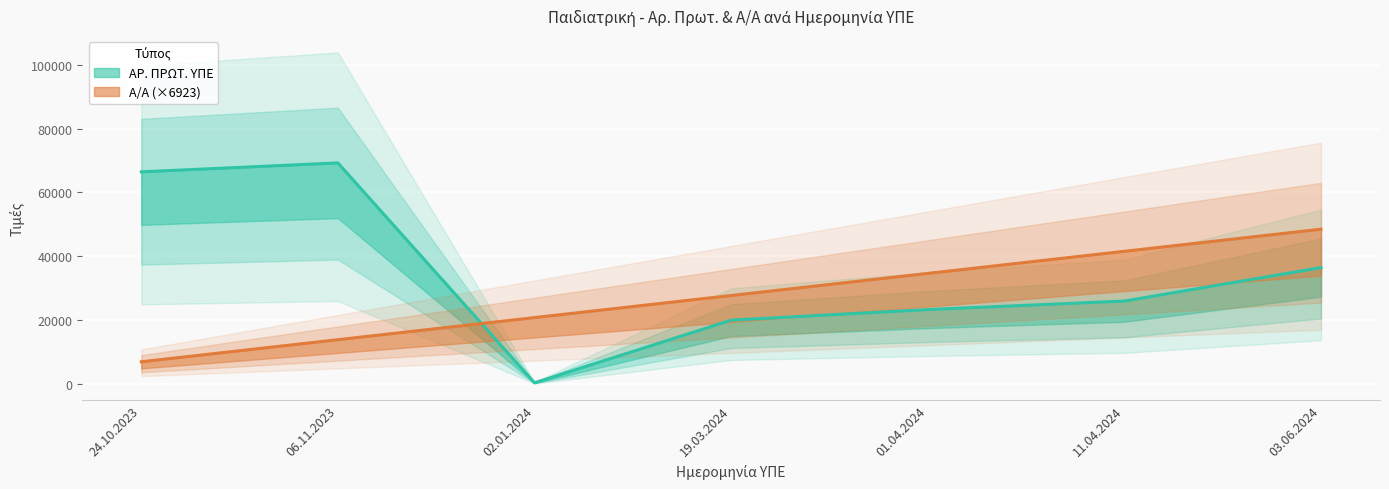

What is the difference between the maximum and second lowest values in the Α/Α series?

34617.0